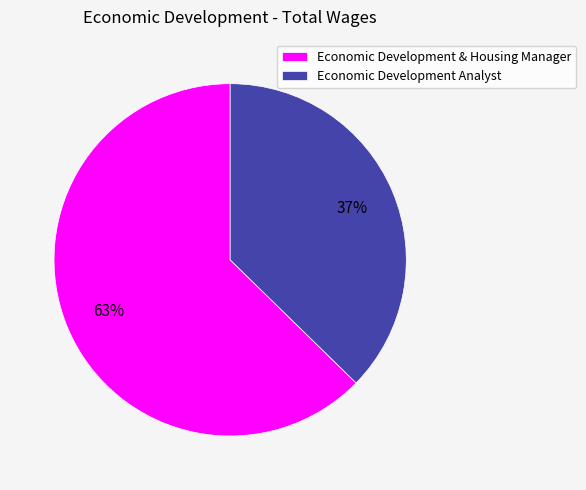

Which category has the smallest portion of the pie?

Economic Development Analyst